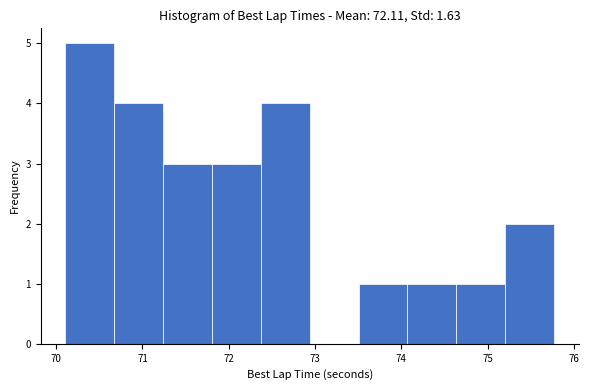

Reading left to right, list every bar in this chart as the range it spans on the x-axis followed by its height. Neither the bar edges nor the heights are printed on the chart, so give them approximately, as read against the axes.

70.1 to 70.7: 5
70.7 to 71.2: 4
71.2 to 71.8: 3
71.8 to 72.4: 3
72.4 to 72.9: 4
72.9 to 73.5: 0
73.5 to 74.1: 1
74.1 to 74.6: 1
74.6 to 75.2: 1
75.2 to 75.8: 2